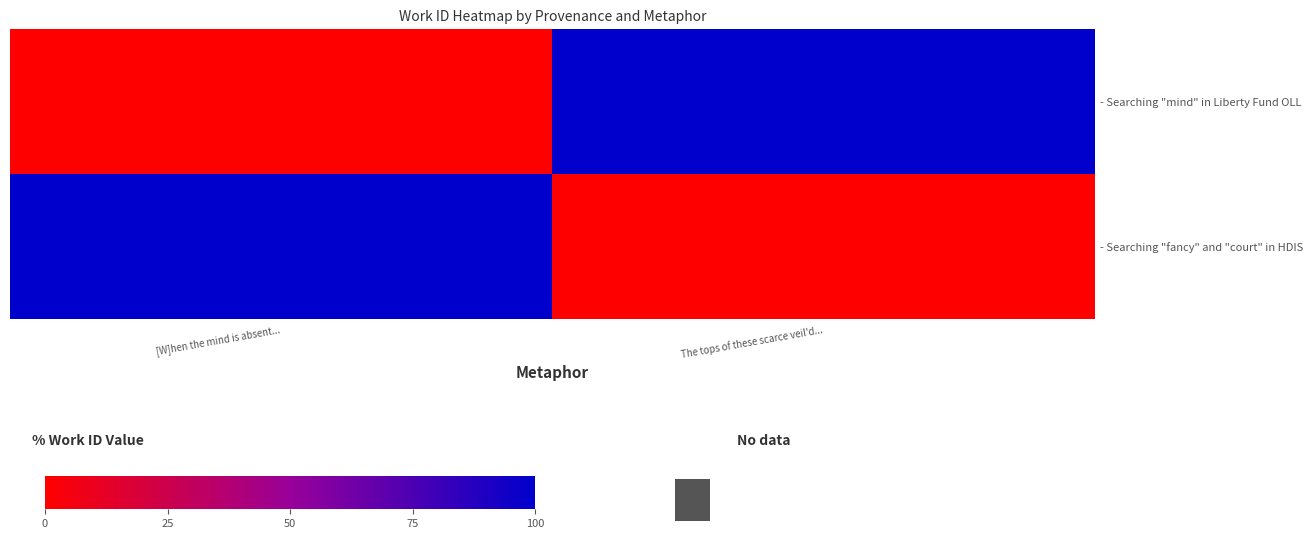

Which series changed the most between [W]hen the mind is absent... and The tops of these scarce veil'd...?

- Searching "mind" in Liberty Fund OLL